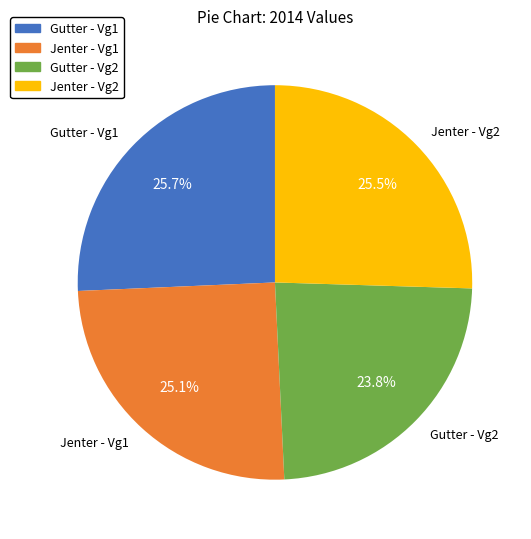

Approximately how many times larger is the value at Gutter - Vg1 compared to Gutter - Vg2?

1.1